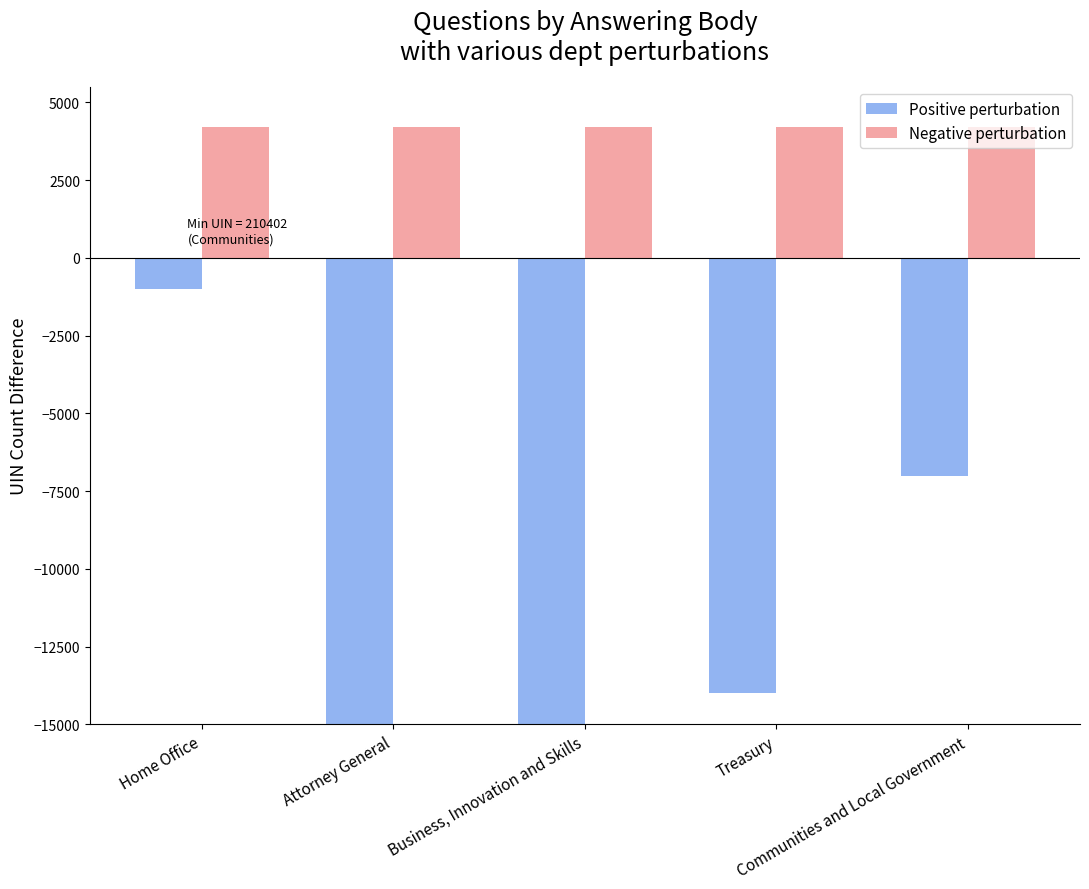

Rank the series by their average value, from lowest to highest.

Positive perturbation, Negative perturbation